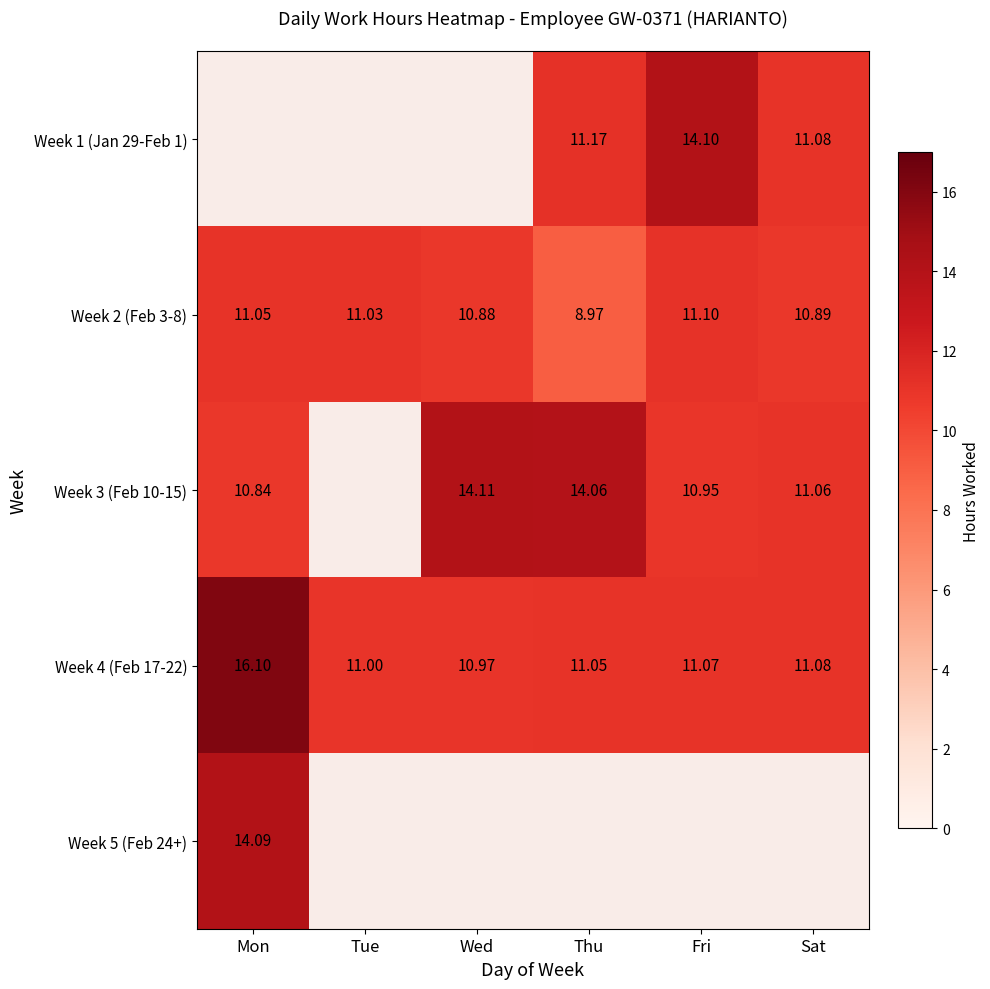

Which category has the lowest value in the Week 4 (Feb 17-22) series?

Wed